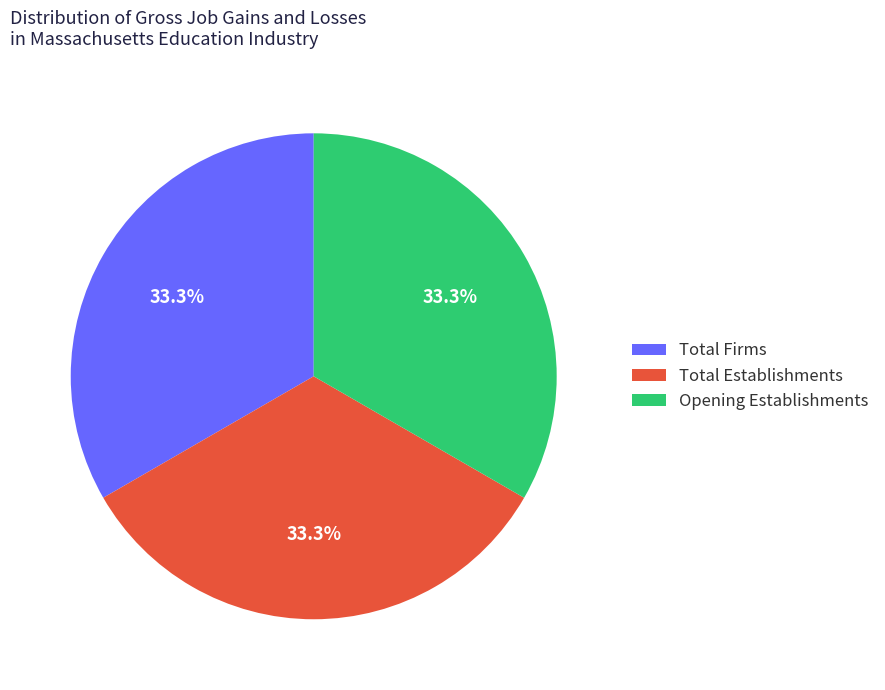

Approximately how many times larger is the value at Opening Establishments compared to Total Firms?

1.0